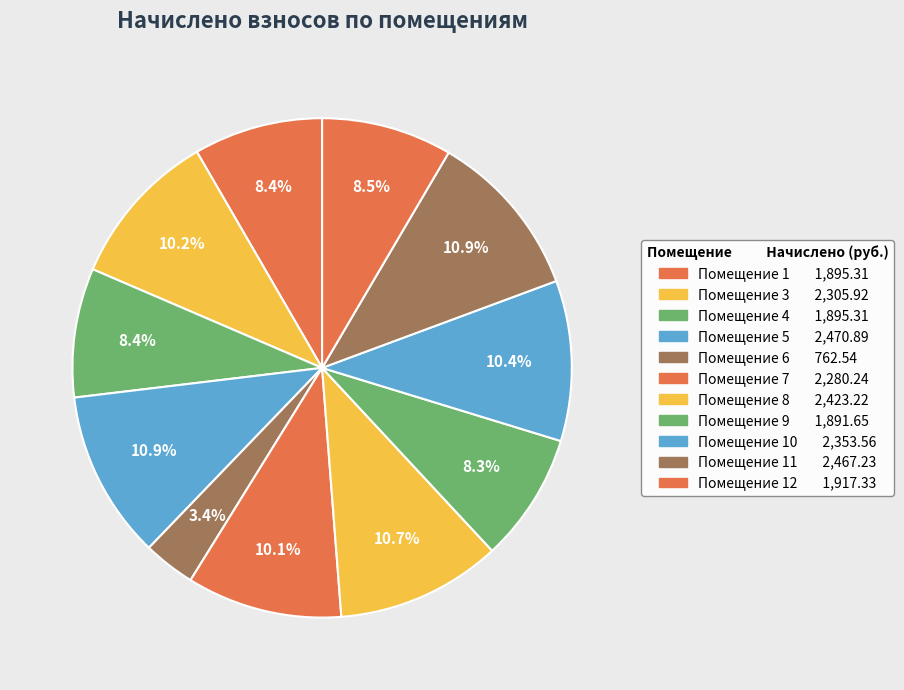

How many slices are in this pie chart?

11